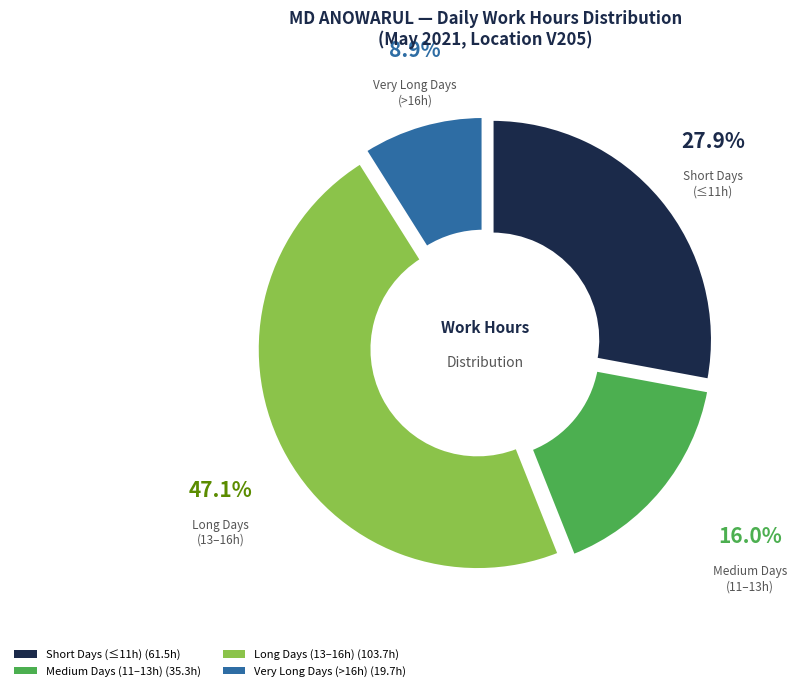

Between Very Long Days (>16h) and Long Days (13–16h), which is larger?

Long Days (13–16h)